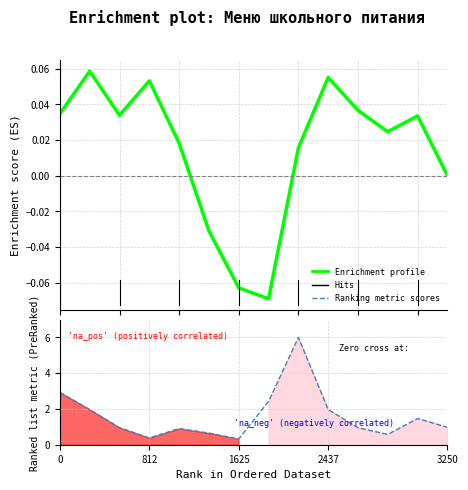

At which category is the sum across all series the highest?

8